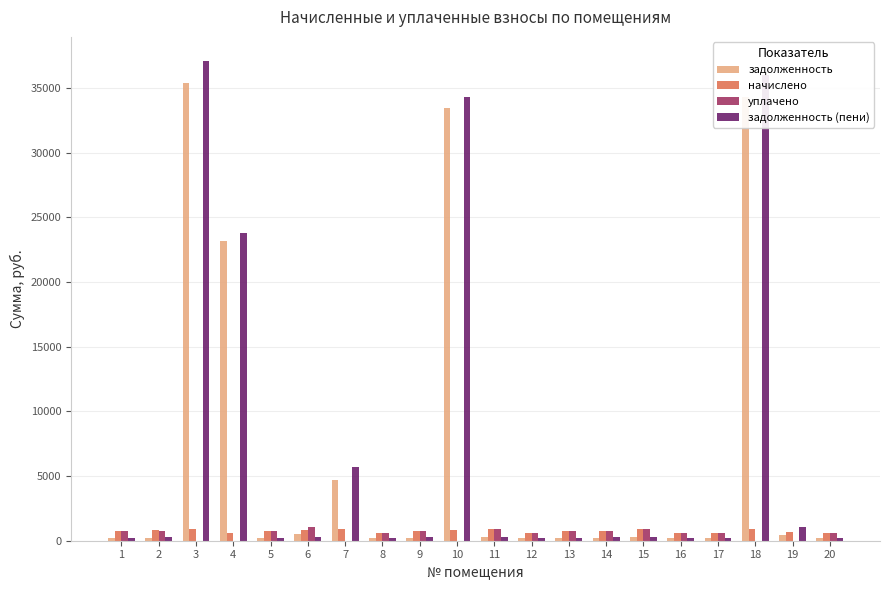

What is the sum of the задолженность (пени) values at 14 and 12?

470.1